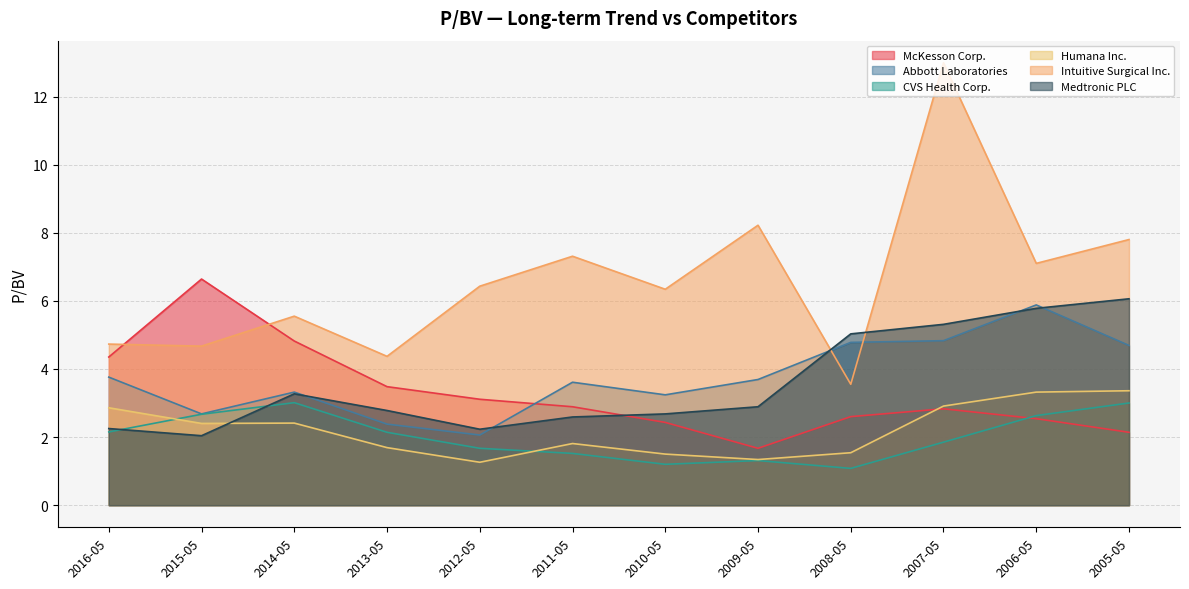

What is the minimum value for Medtronic PLC?

2.0